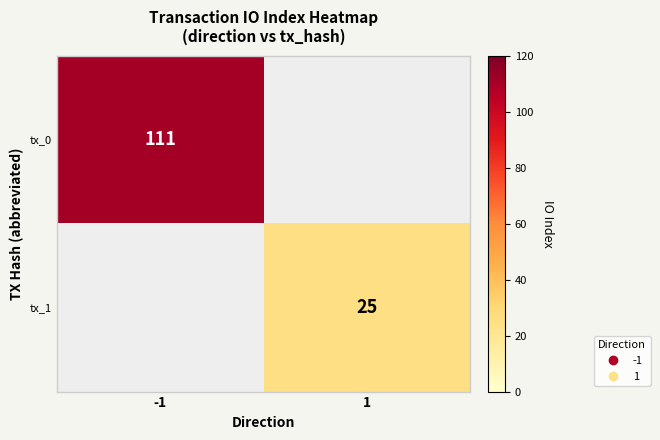

Count the number of categories in the chart.

2